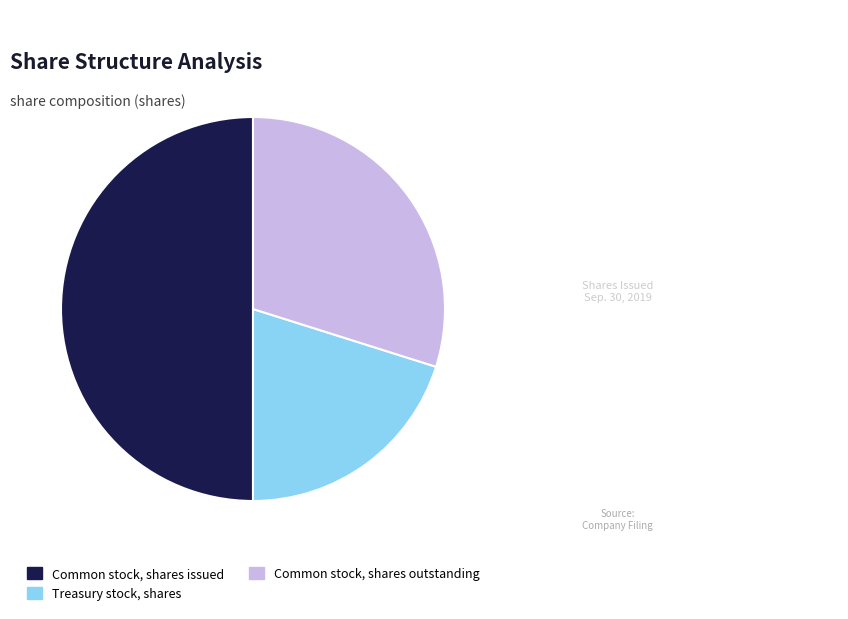

Which slice is the largest?

Common stock, shares issued